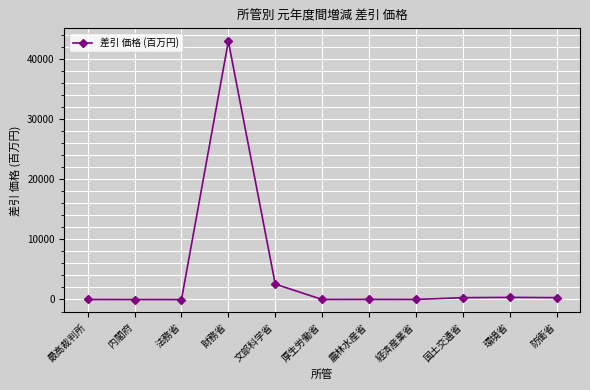

True or false: there are more than 0 points higher than both neighbors.

True